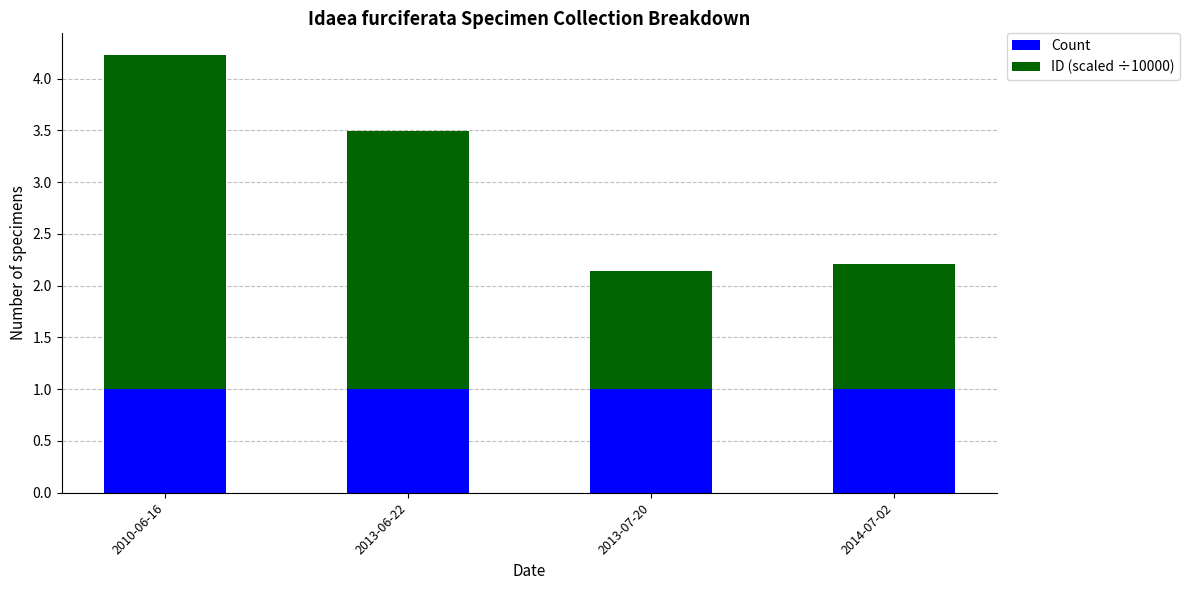

At which category is the sum across all series the highest?

2010-06-16